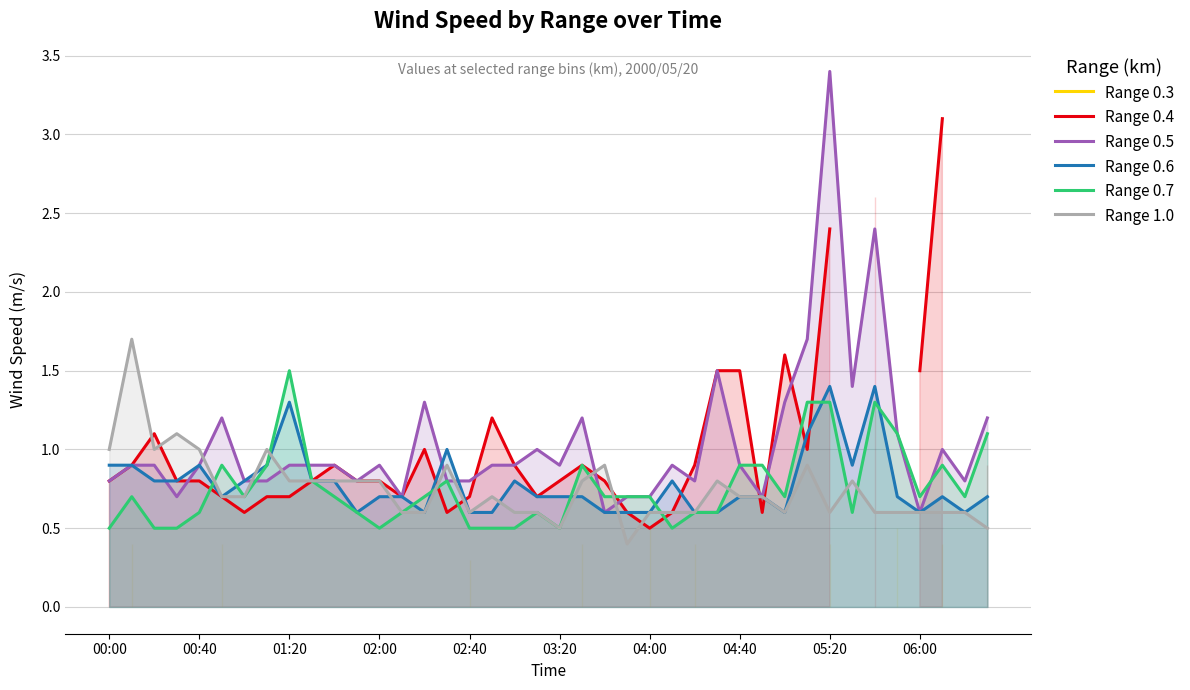

The Range 0.7 series shows 0.5 at 03:20. True or false?

True